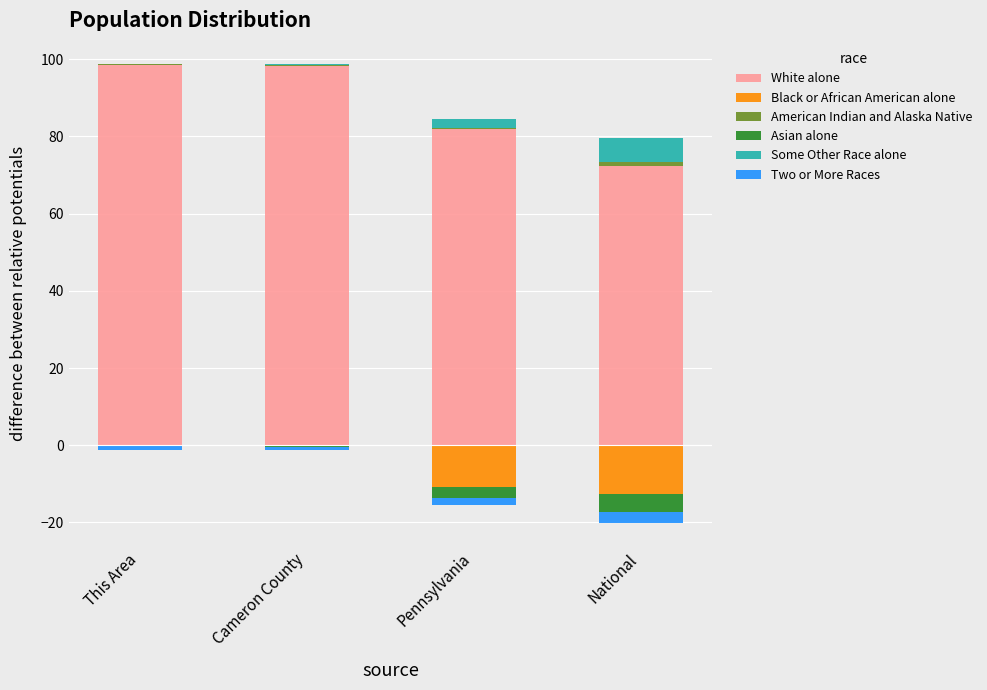

What is the maximum value shown in the chart?

98.6